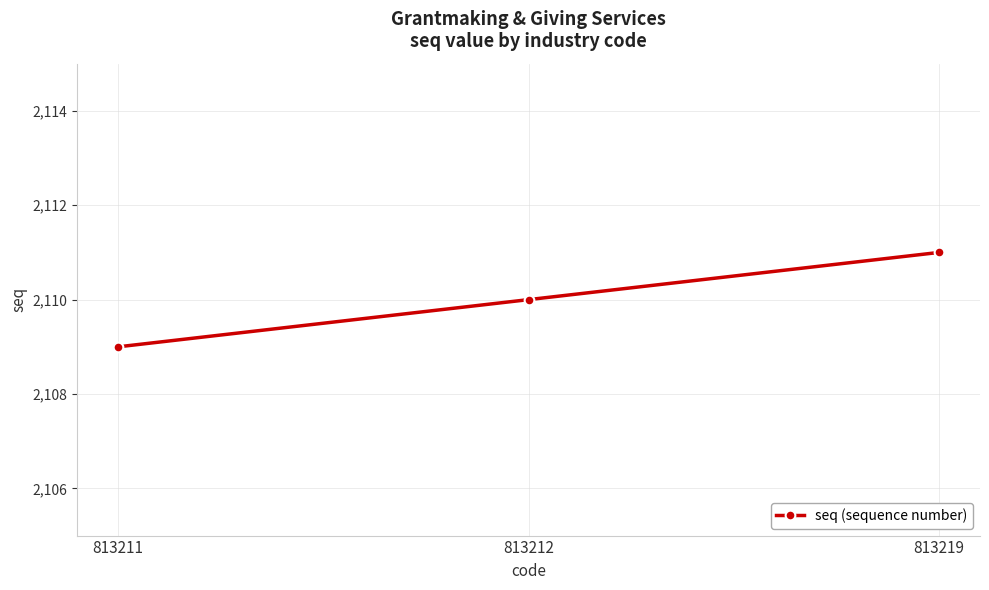

Reading left to right, list all the values displayed in this chart.

2109	2110	2111